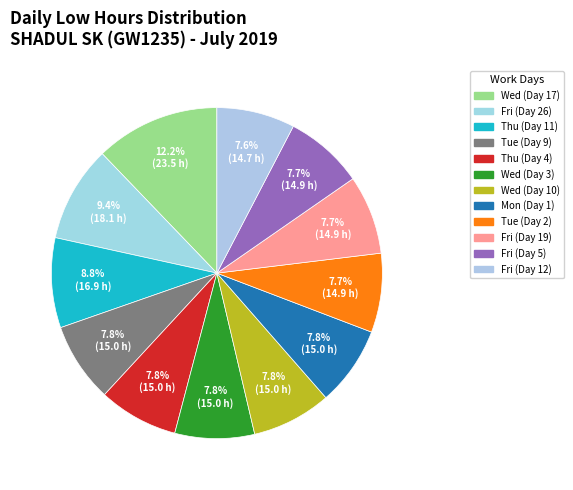

How many segments does this pie chart have?

12